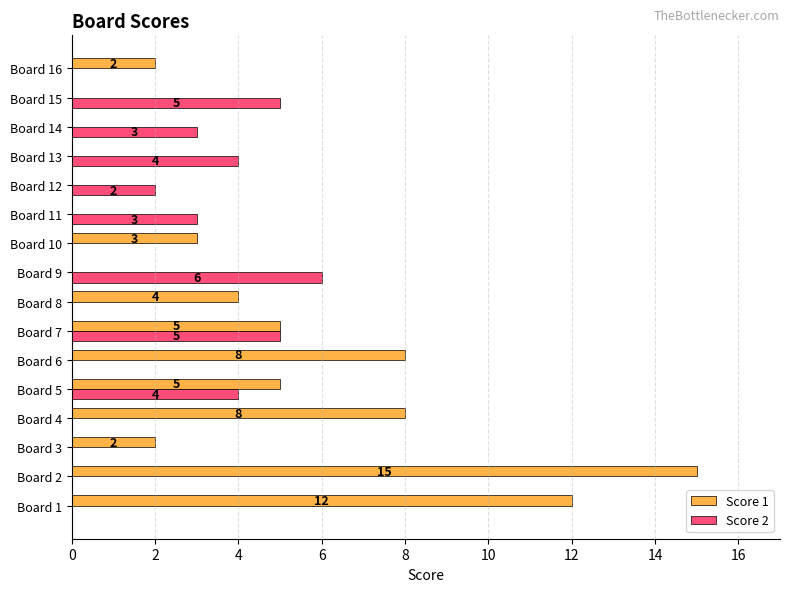

What is the sum of all Score 2 values?

32